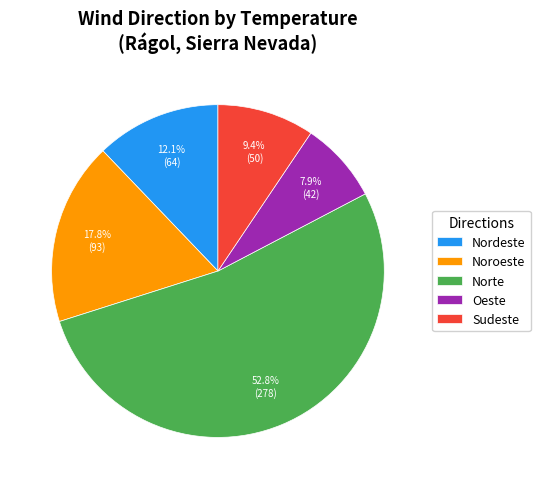

Is there a majority slice in this chart?

Yes